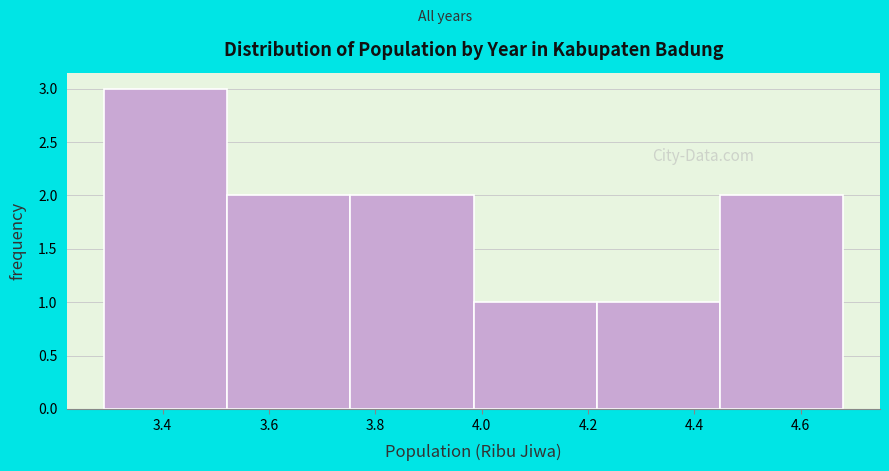

Which range on the x-axis has the tallest bar?

3.30 to 3.52